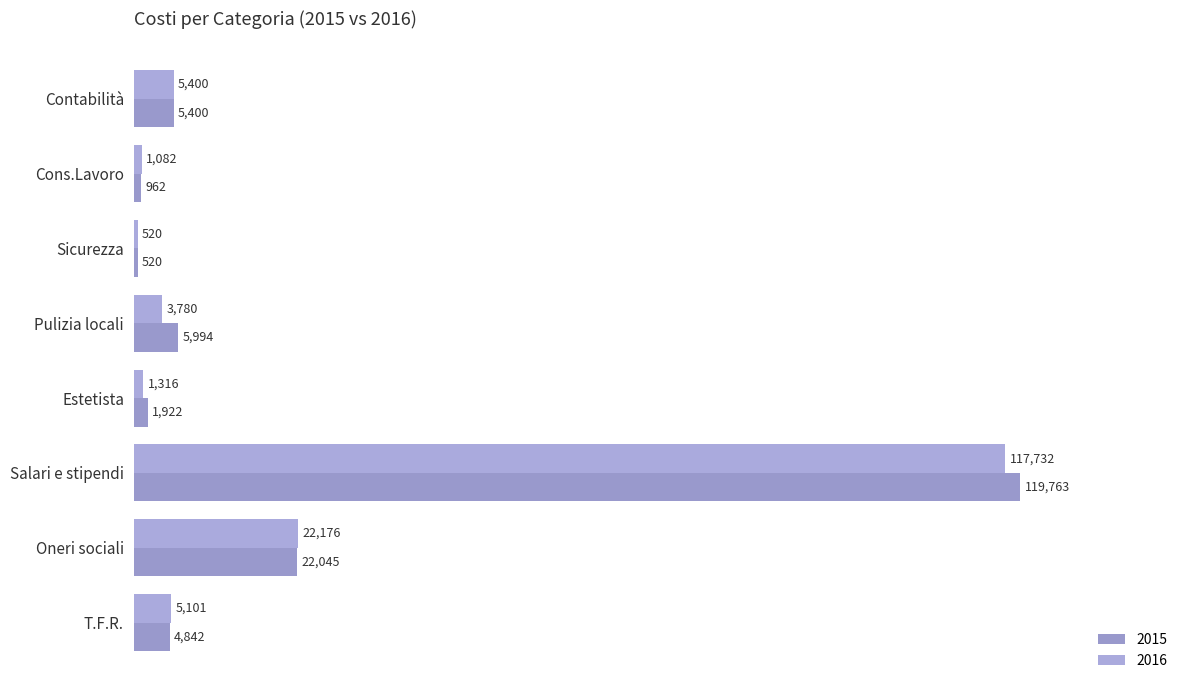

What is the minimum value for 2015?

520.0